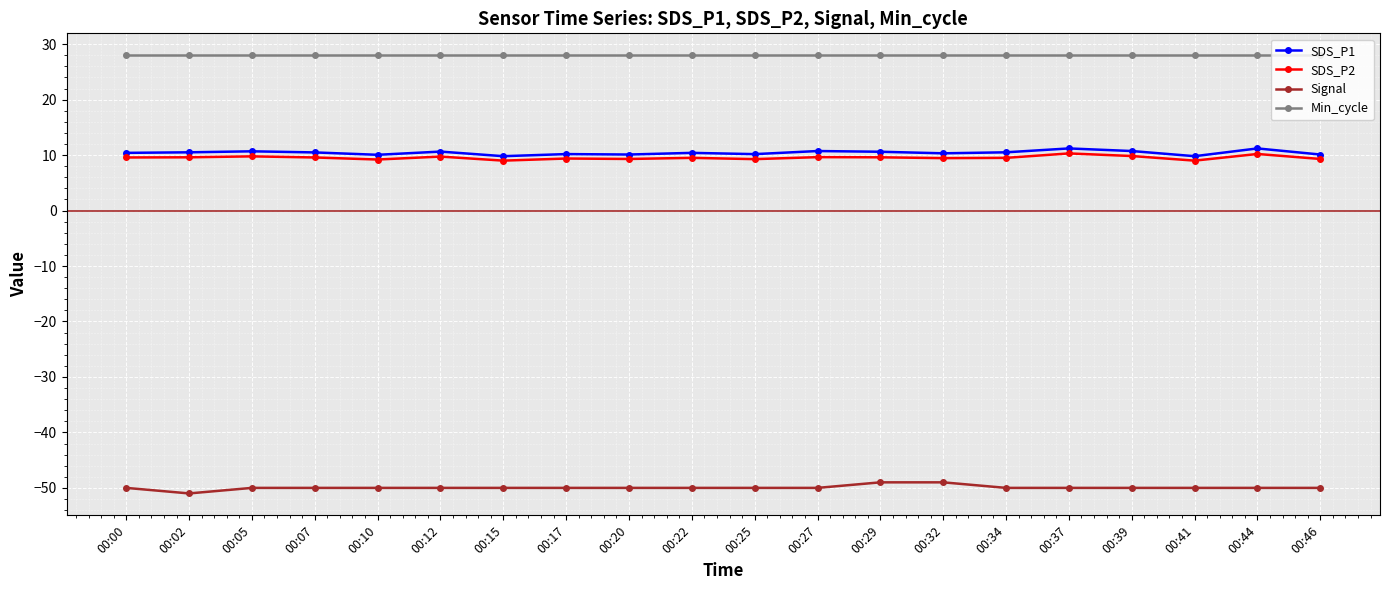

What is the difference between the highest and lowest values at 00:37?

78.0